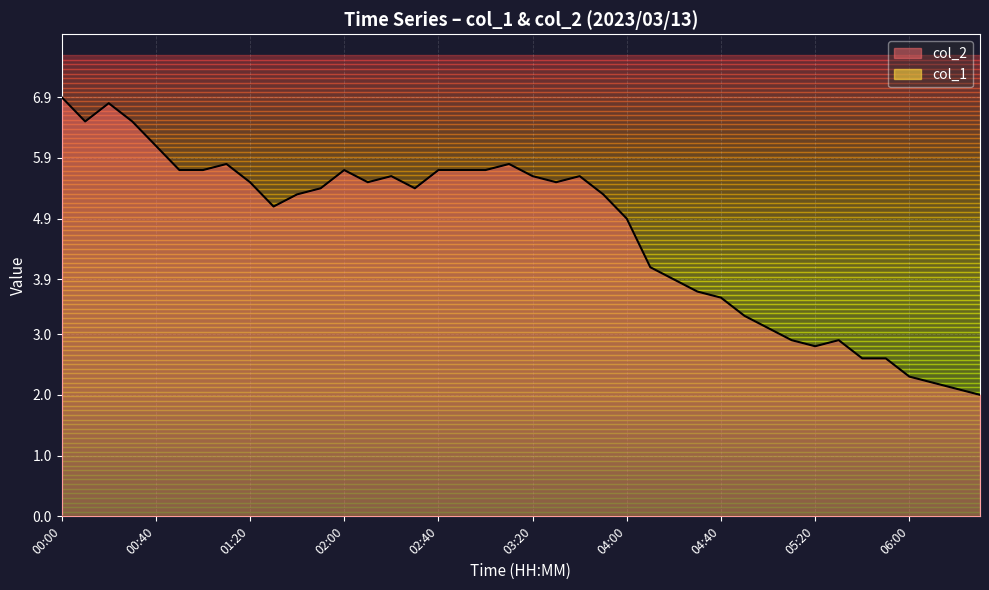

At how many categories does at least one series exceed 1?

40